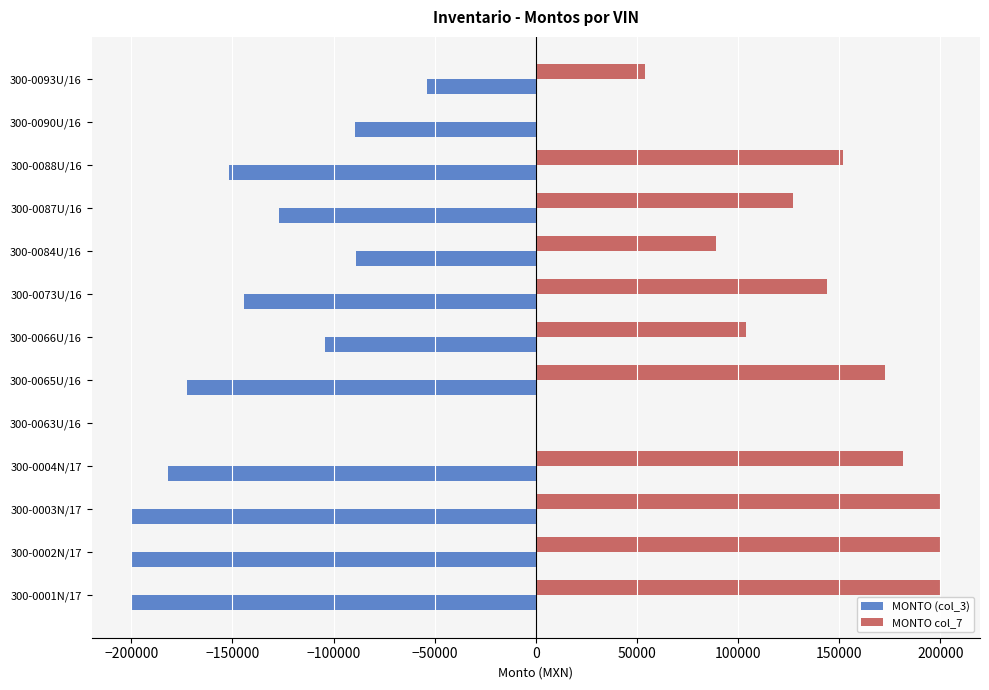

What is the maximum value shown in the chart?

199685.0